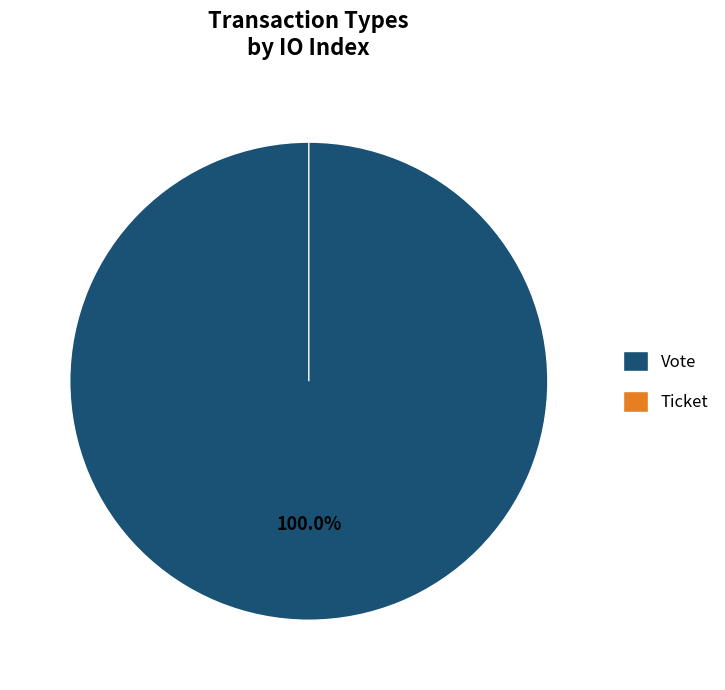

What is the change in value from Vote to Ticket?

-1